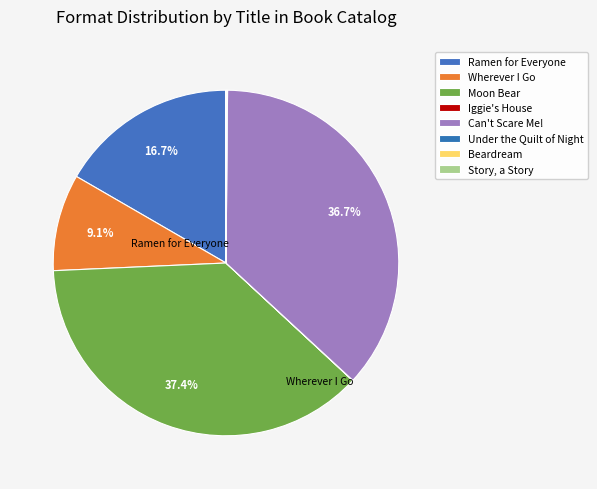

To the nearest percent, what portion does Ramen for Everyone represent?

17%